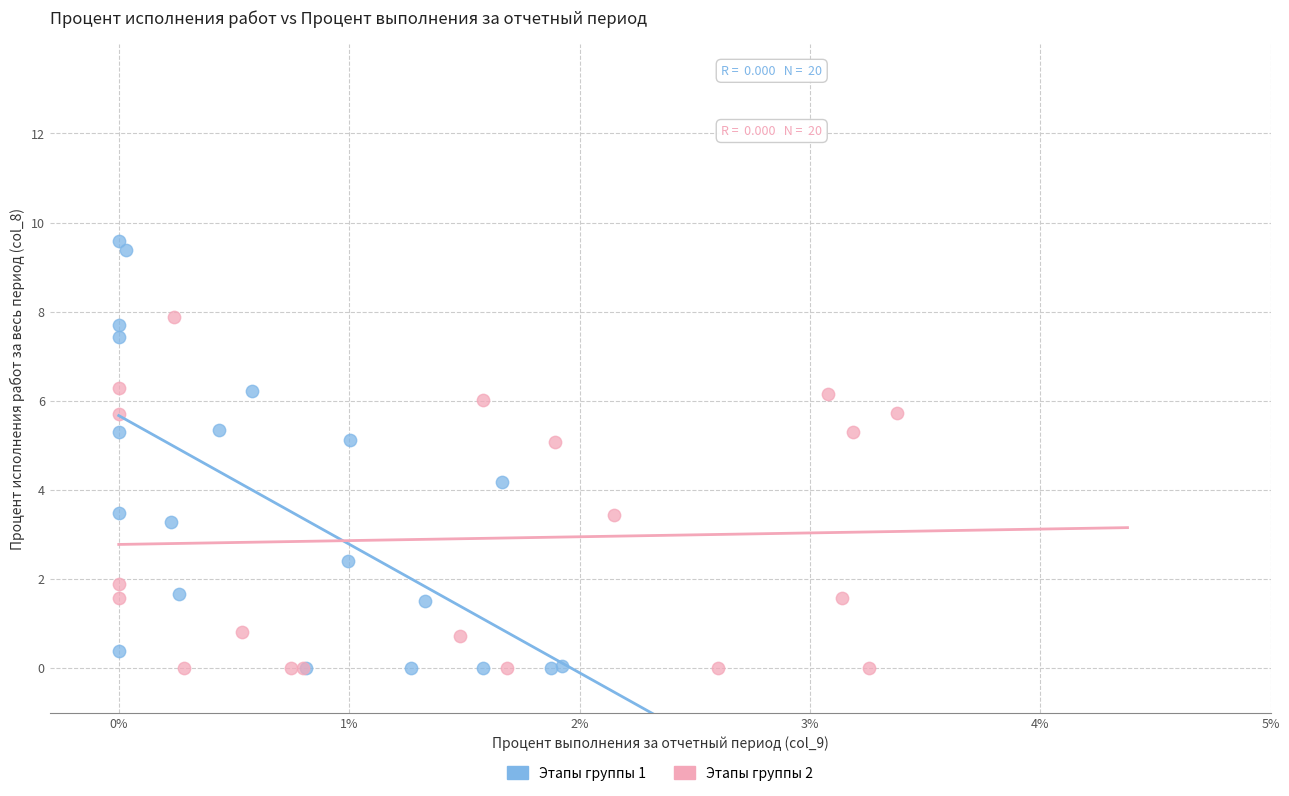

Which series has the widest spread of Y values?

Этапы группы 1